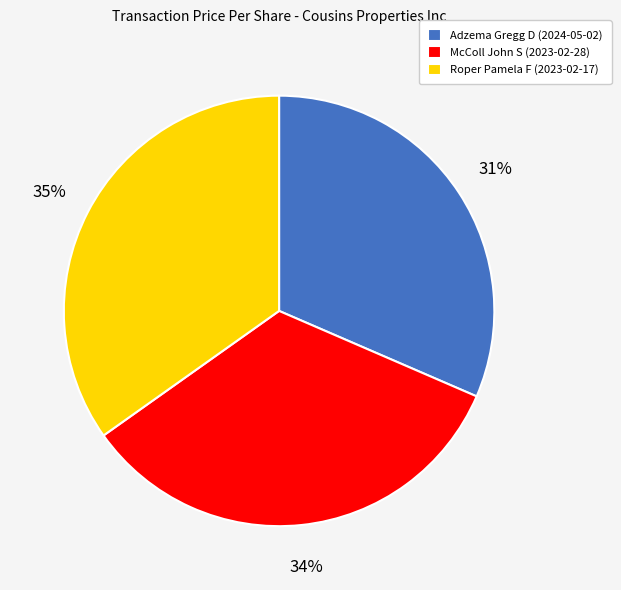

Which slice is the smallest?

Adzema Gregg D (2024-05-02)